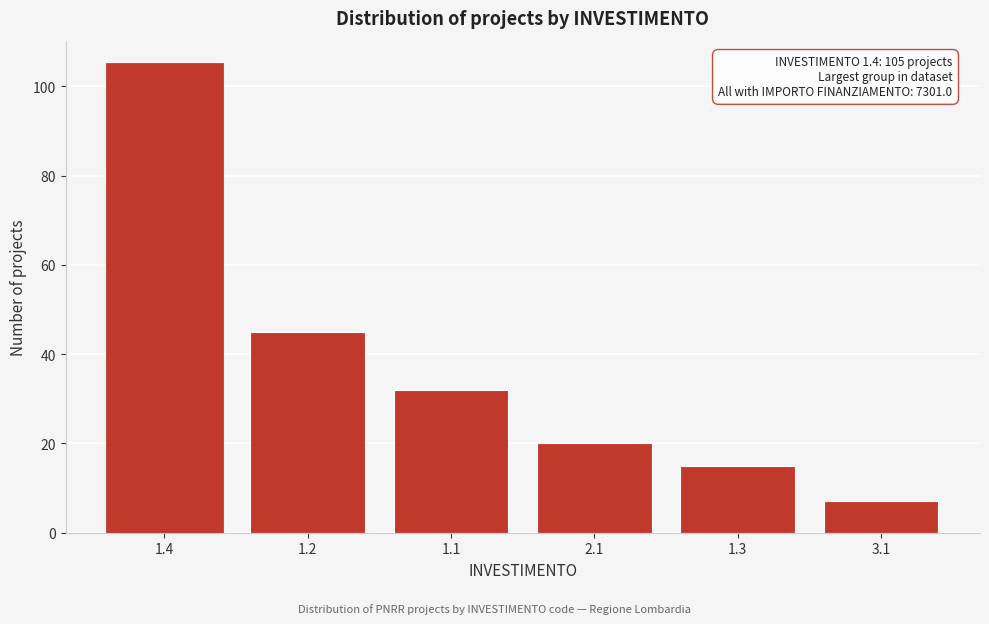

Reading left to right, transcribe all the data shown in this chart.

105	45	32	20	15	7